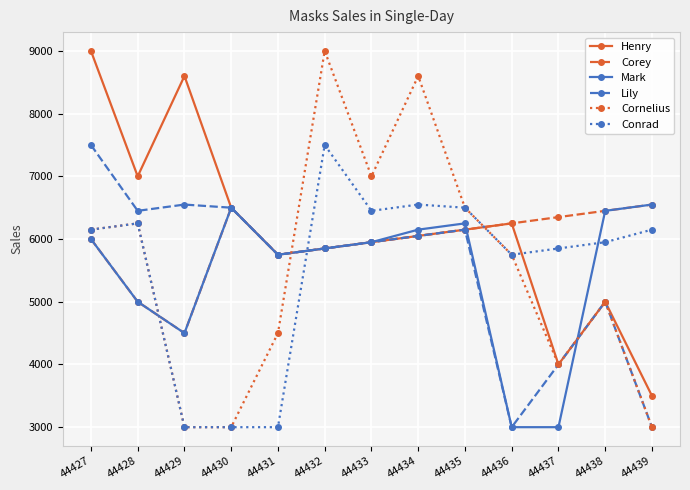

What is the approximate value of Mark at 44438?

6450